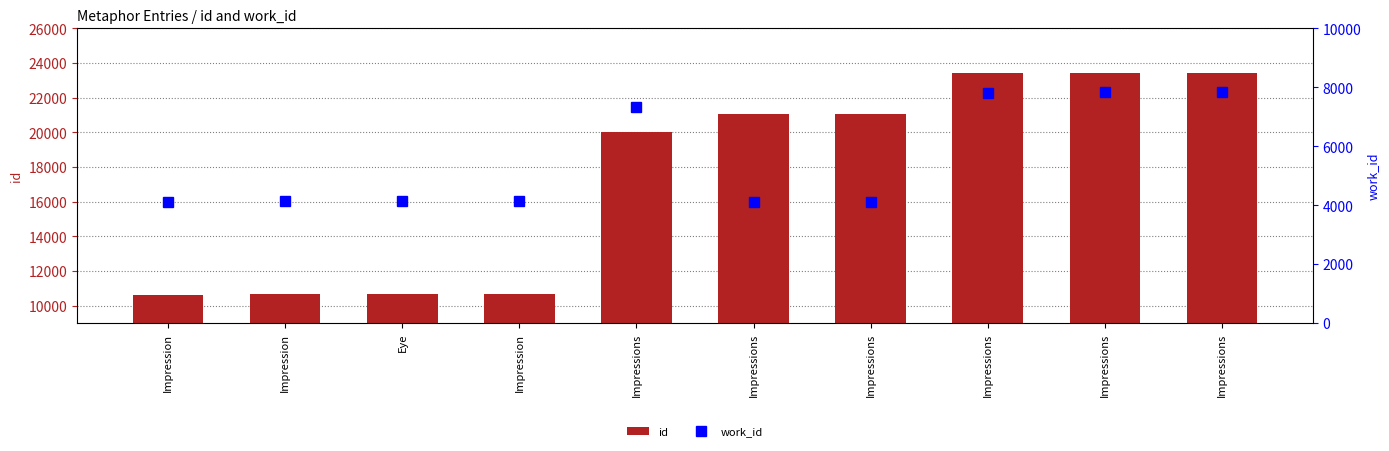

What is the label of the 10th bar from the left?

Impressions